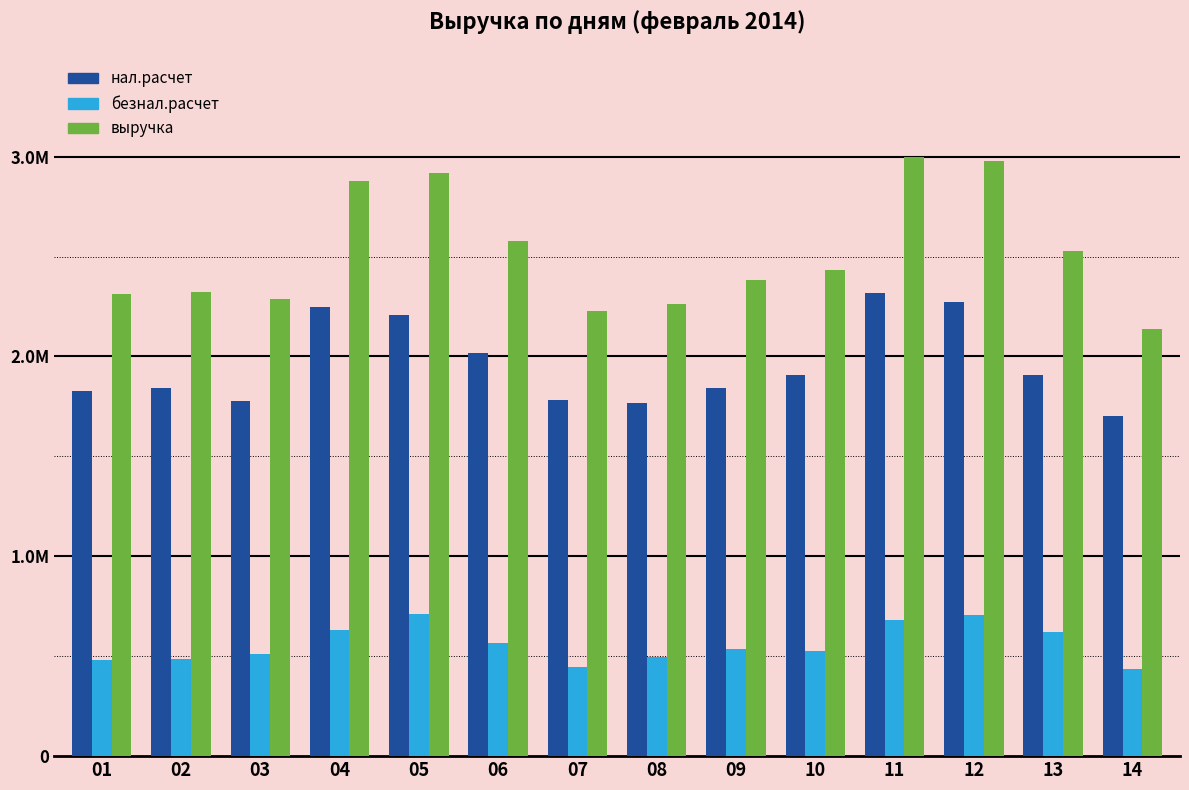

What is the sum of all выручка values?

35240739.5